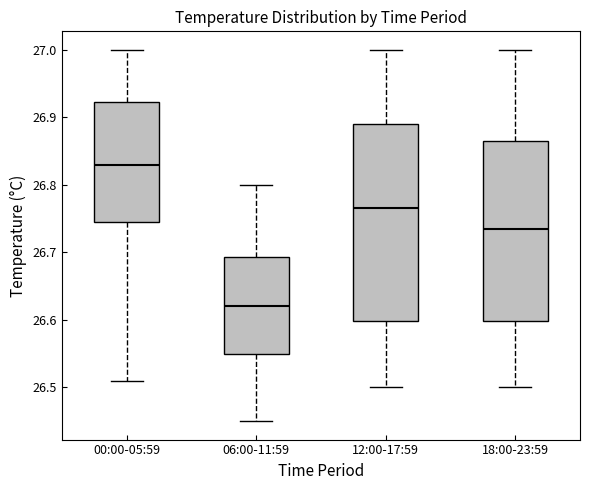

Where does the upper whisker of the box for 06:00-11:59 end on the y-axis? The values are not printed on the chart, so give them approximately, as read against the axis.

26.80